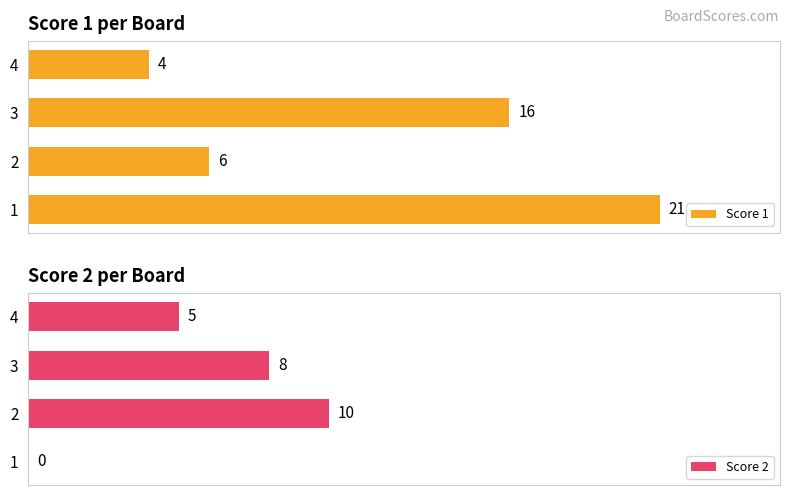

Which series has the largest range (max minus min)?

Score 1